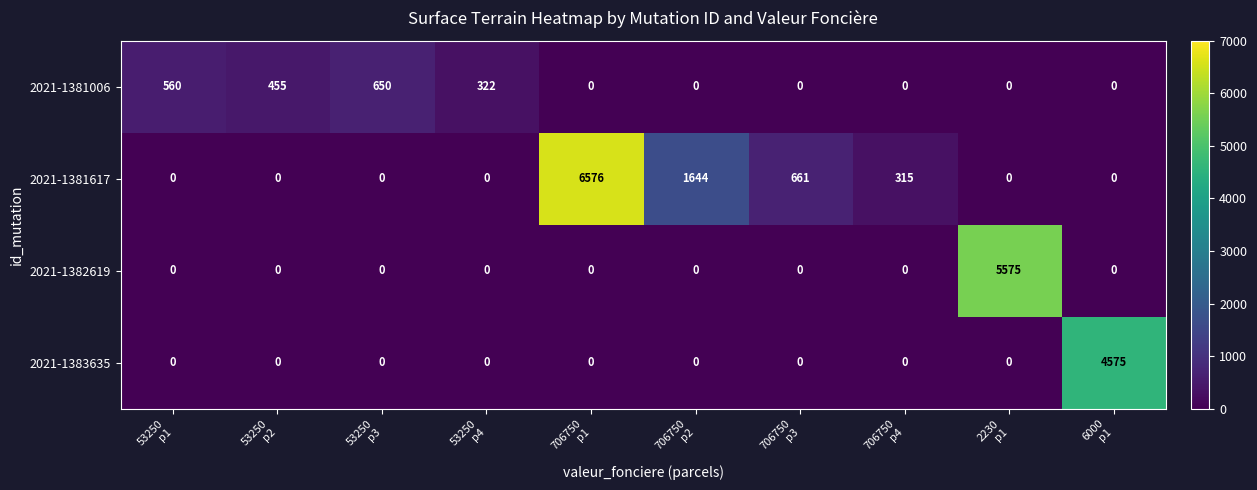

Rank the series by their maximum value, from highest to lowest.

2021-1381617, 2021-1382619, 2021-1383635, 2021-1381006